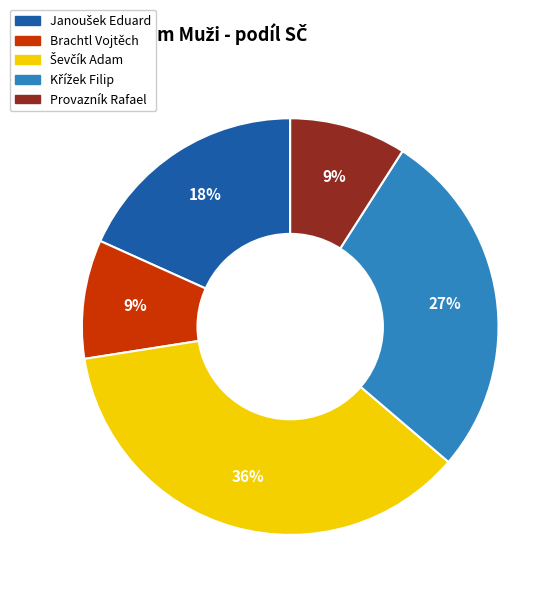

To the nearest percent, what is the difference between the largest and smallest slice percentages?

27%